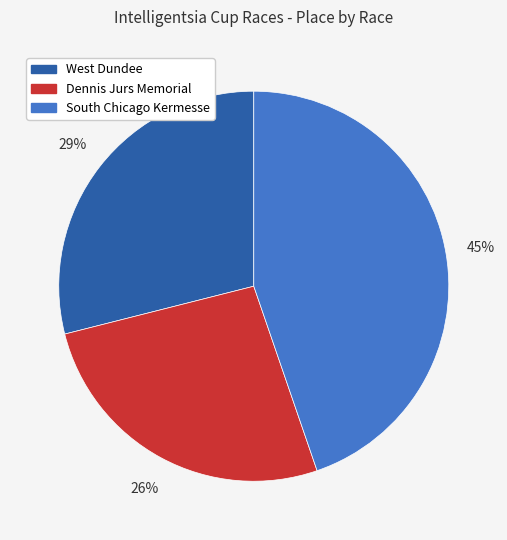

Is the sum of West Dundee and South Chicago Kermesse greater than half?

Yes